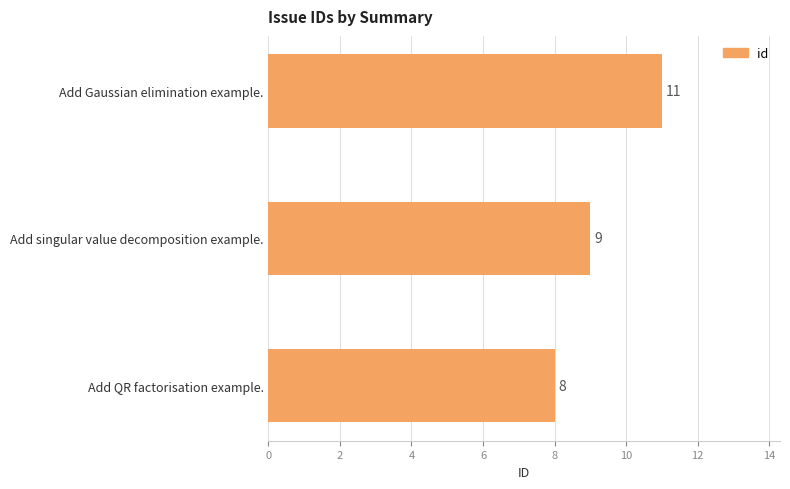

List the labels in order of value, smallest first.

Add QR factorisation example., Add singular value decomposition example., Add Gaussian elimination example.